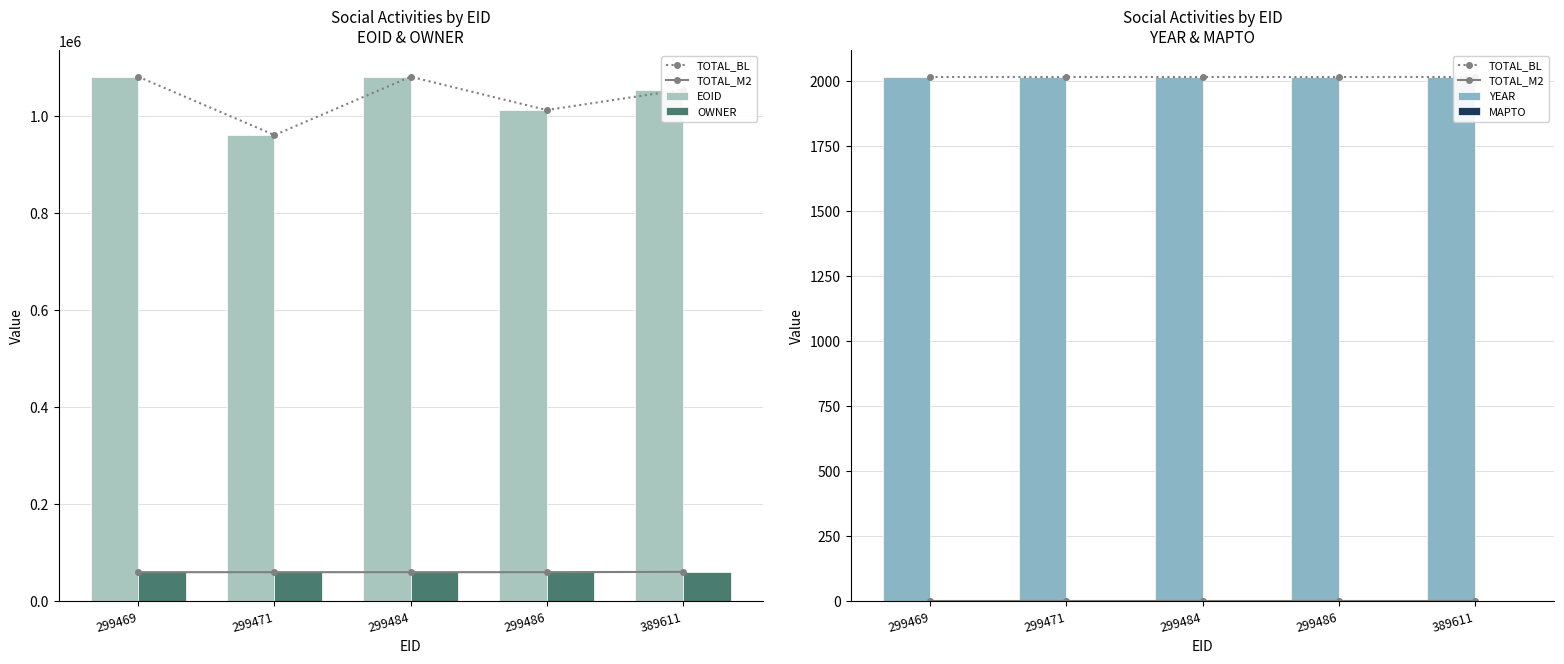

Reading left to right, list all the values displayed in this chart.

TOTAL_BL: 299469=2015	299471=2015	299484=2015	299486=2015	389611=2015
TOTAL_M2: 299469=0	299471=0	299484=0	299486=0	389611=0
EOID: 299469=1080452	299471=960256	299484=1080451	299486=1011818	389611=1053999
OWNER: 299469=60063	299471=60063	299484=60063	299486=60063	389611=60679
YEAR: 299469=2015	299471=2015	299484=2015	299486=2015	389611=2015
MAPTO: 299469=0	299471=0	299484=0	299486=0	389611=0